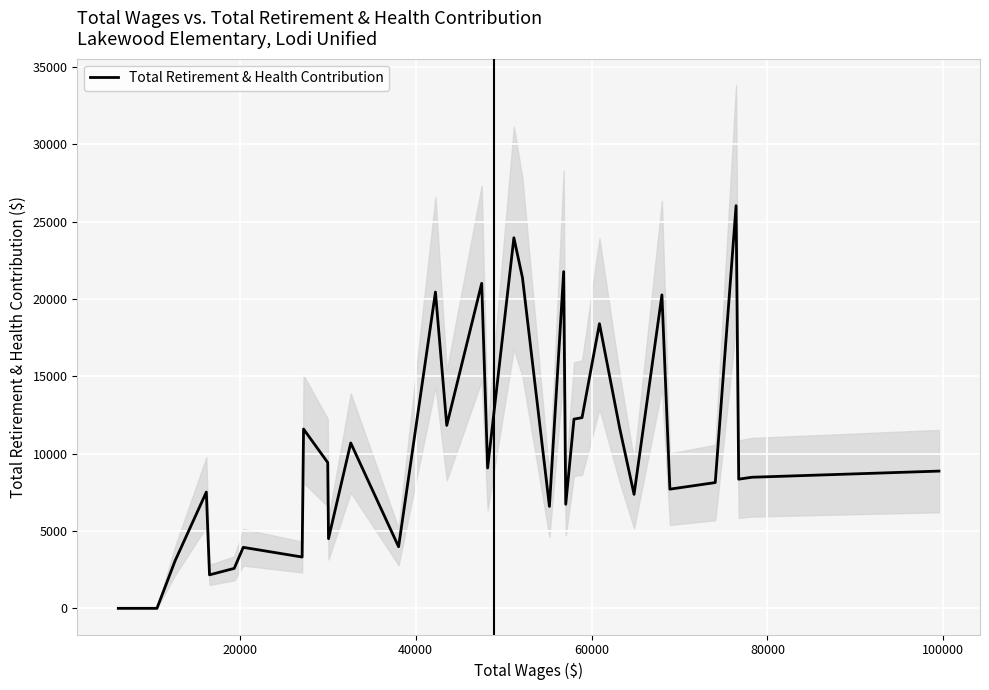

What is the highest value of the Total Retirement & Health Contribution series?

26026